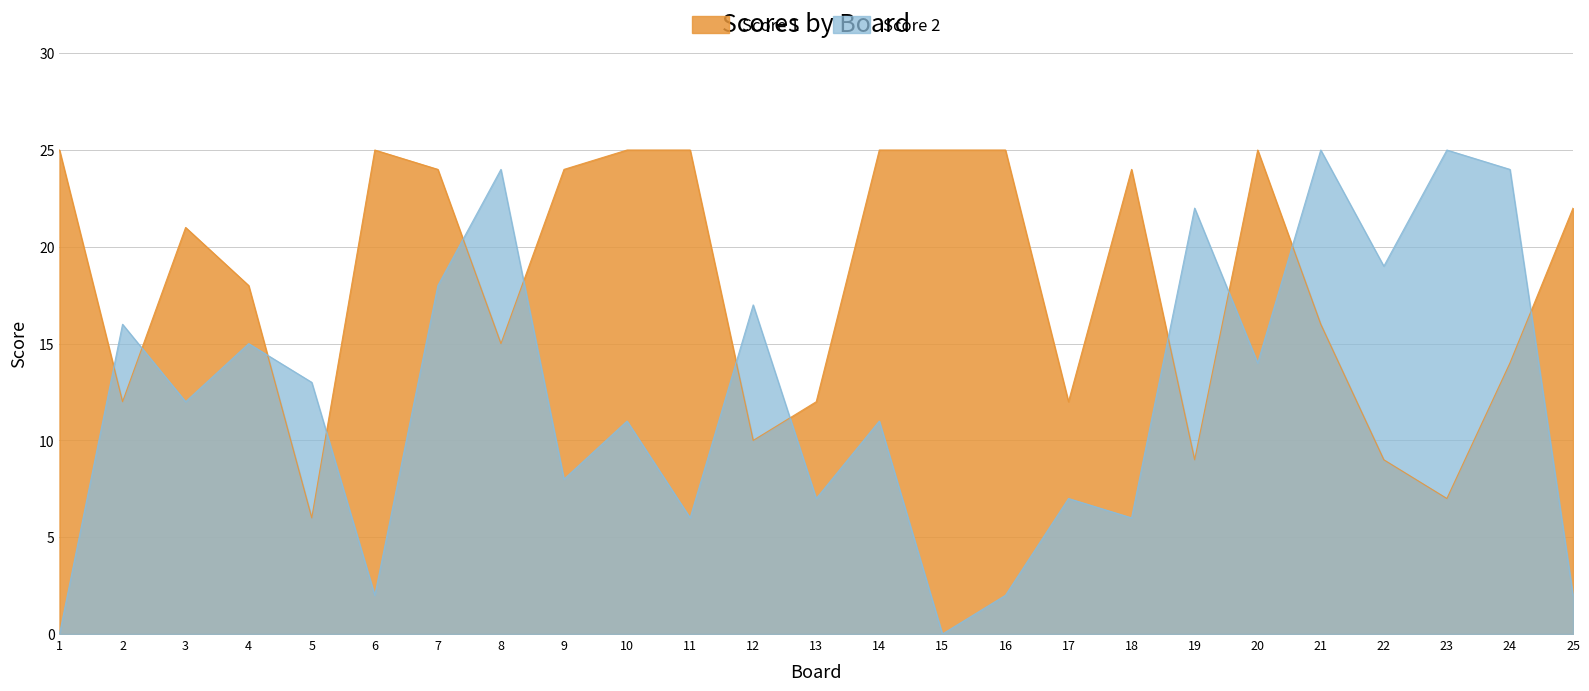

Between 12 and 17, which is larger?

17